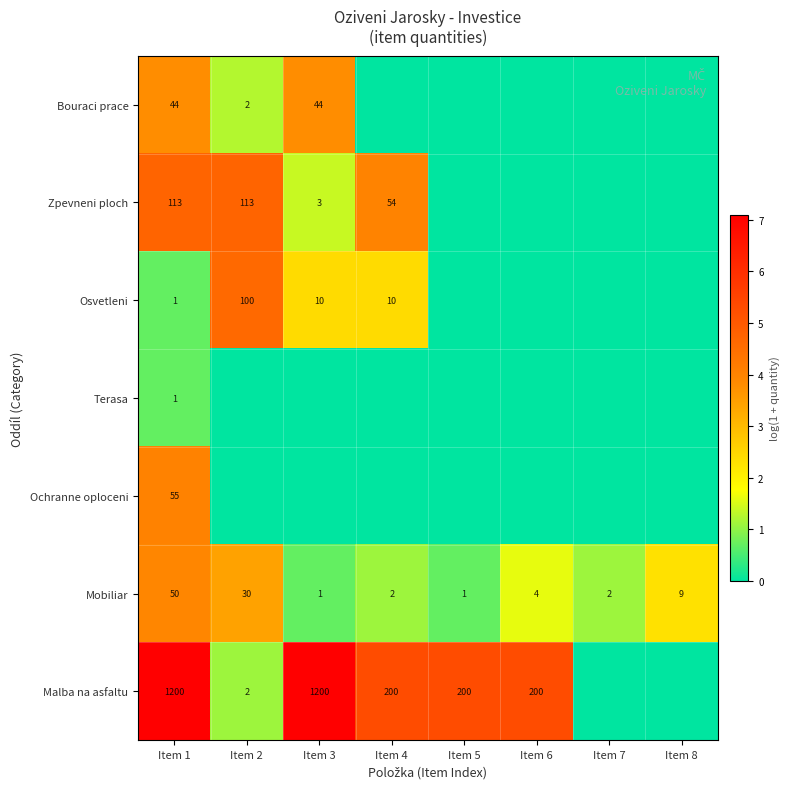

Where does the Mobiliar series first go above 4?

Item 1